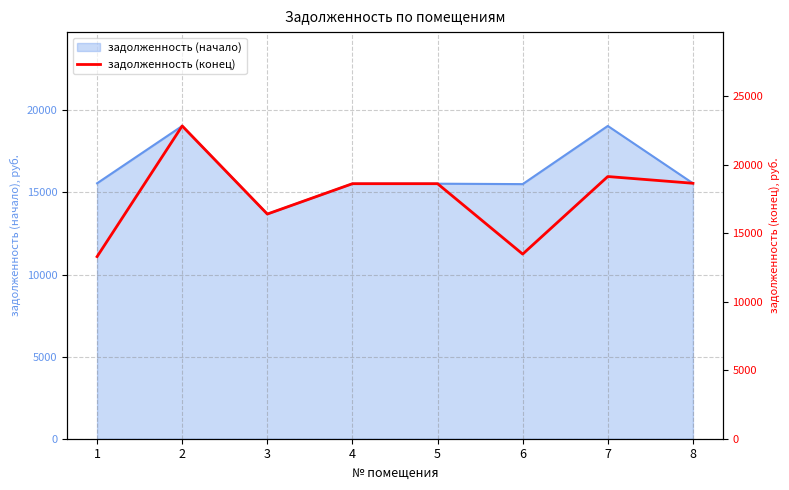

How many points are lower than both their immediate neighbors (excluding endpoints)?

2